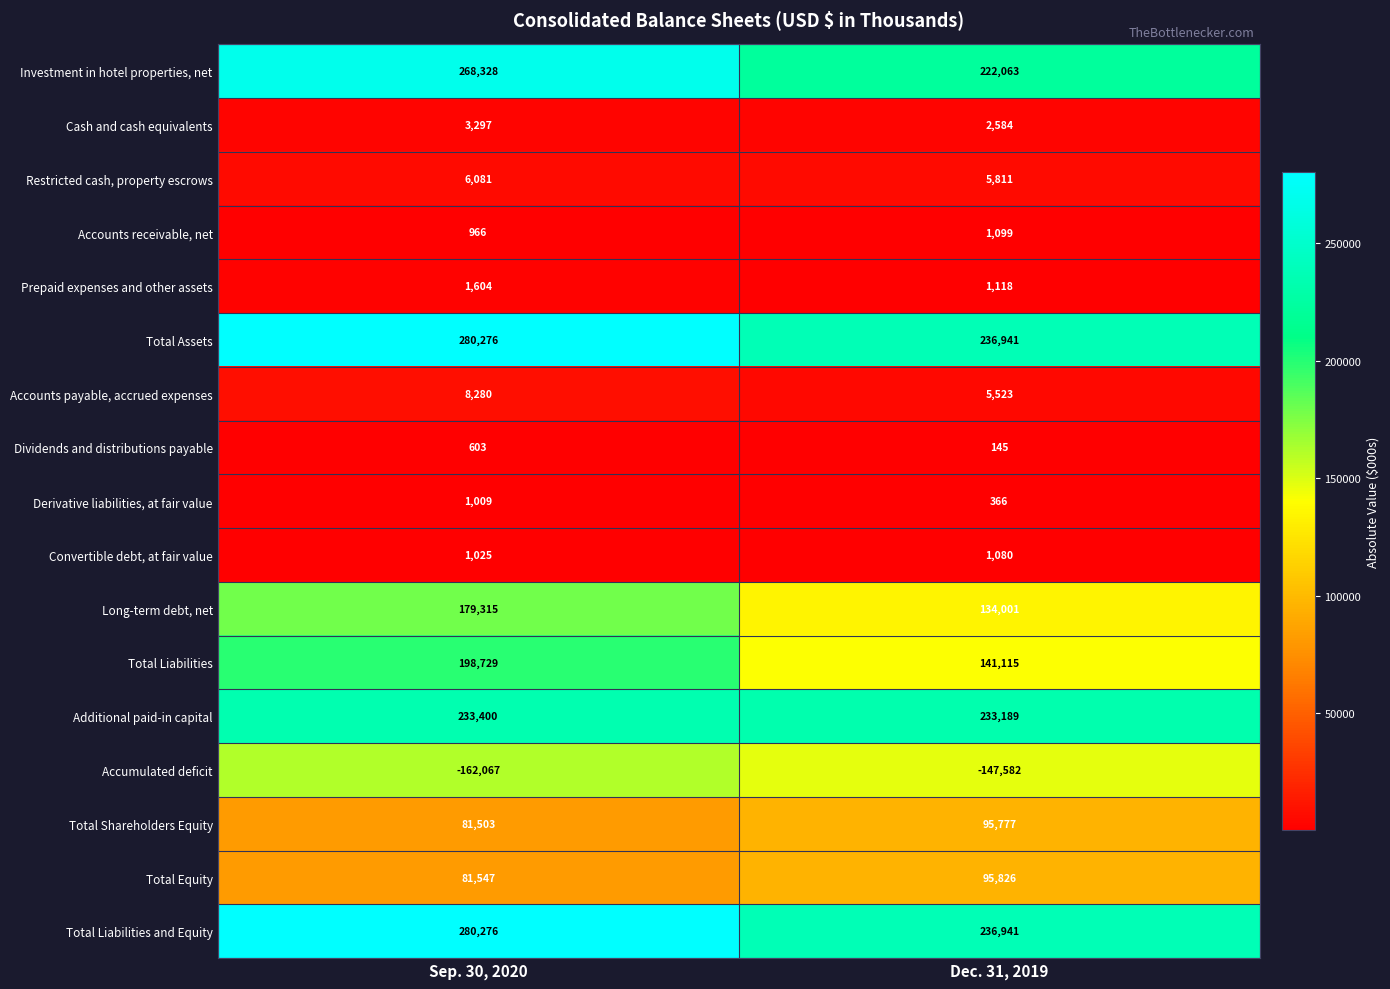

What is the total value across all series at Sep. 30, 2020?

1464172